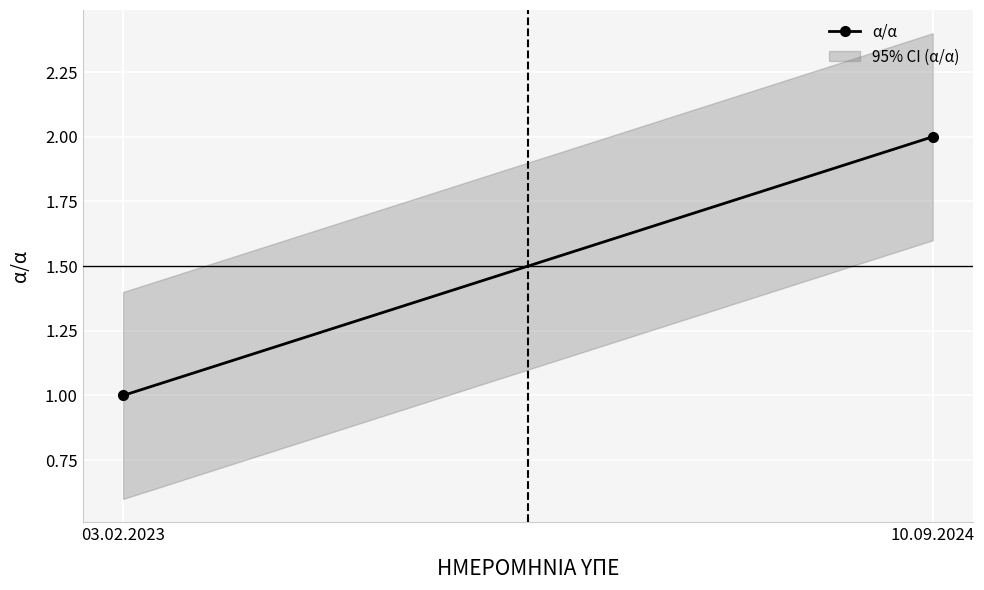

Count the values in the range 1 to 2.

2